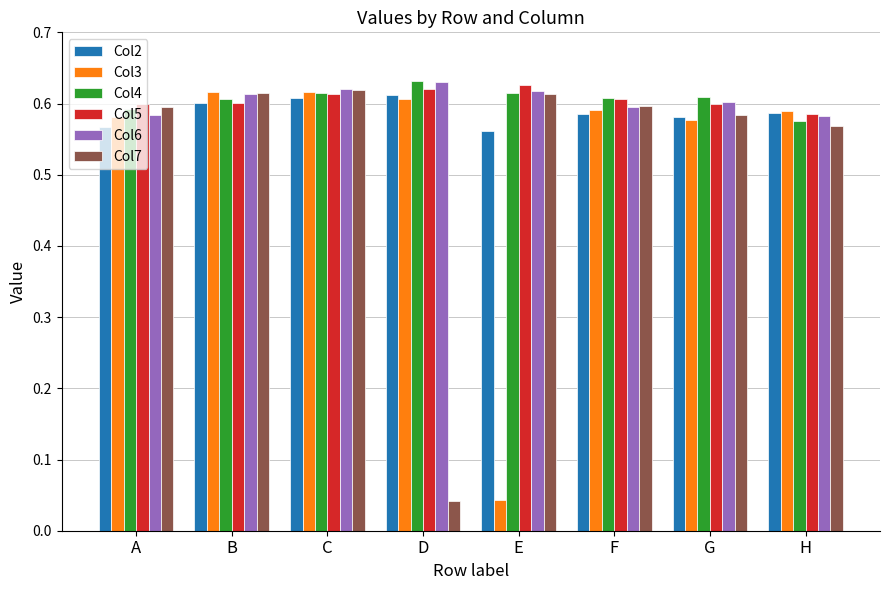

Count the Col6 values in the range 0 to 1.

8